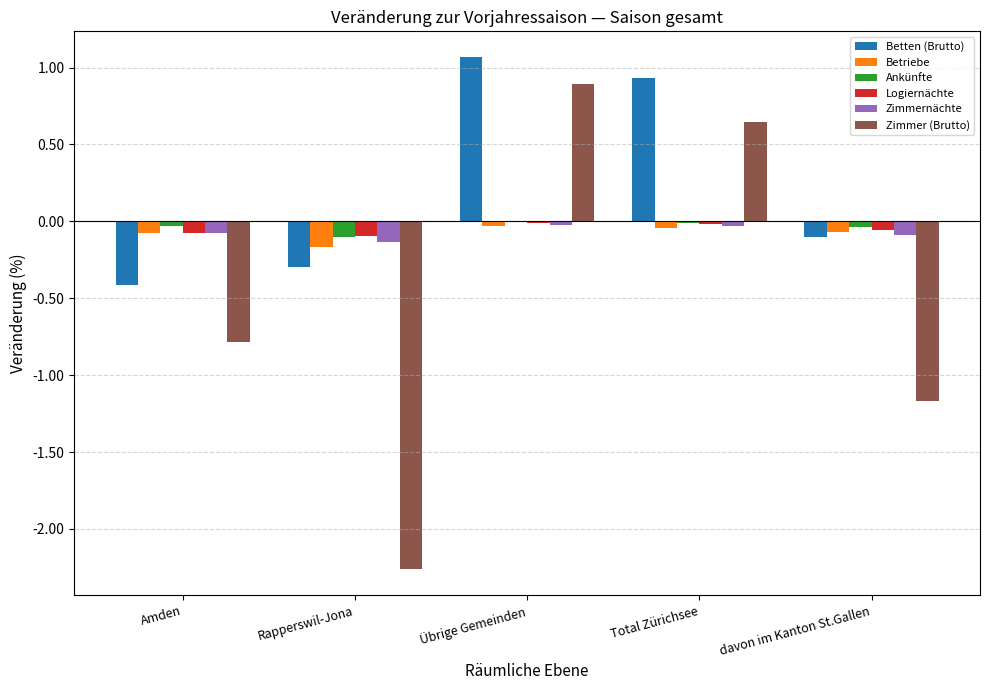

The Ankünfte series shows -0.0 at Übrige Gemeinden. True or false?

True